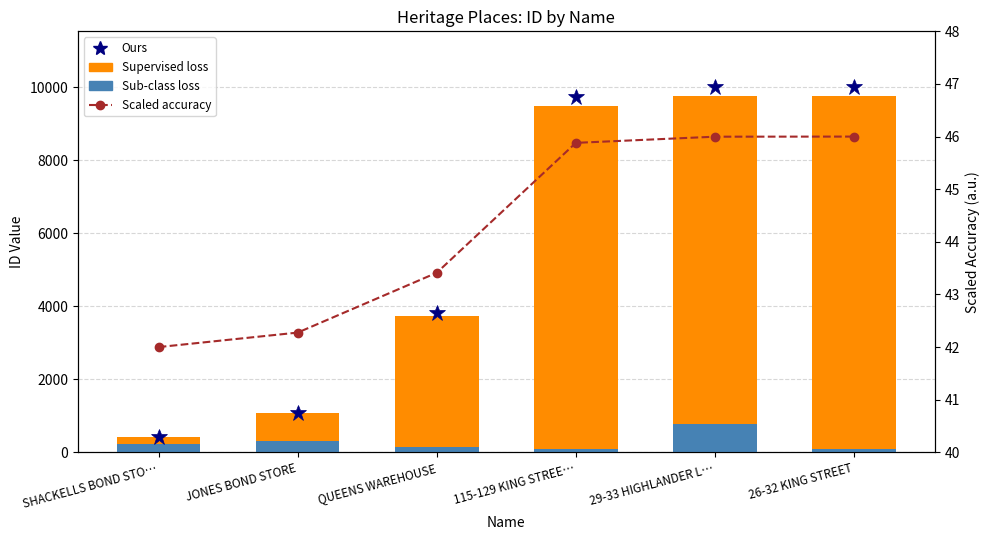

Which series has the largest range (max minus min)?

Supervised loss (ID component)